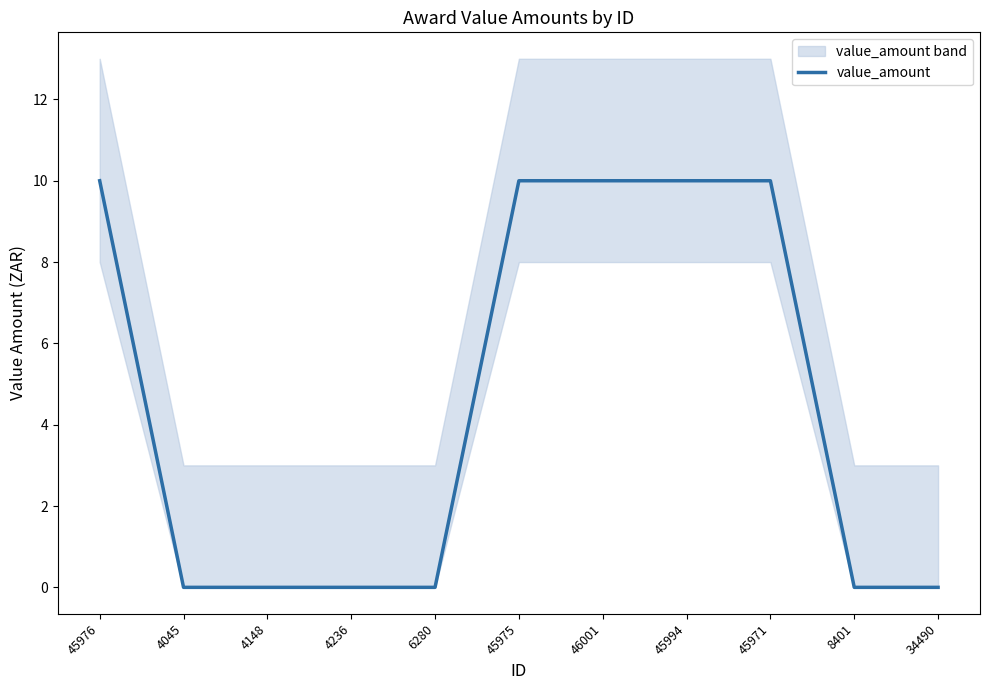

What is the sum of all values?

50